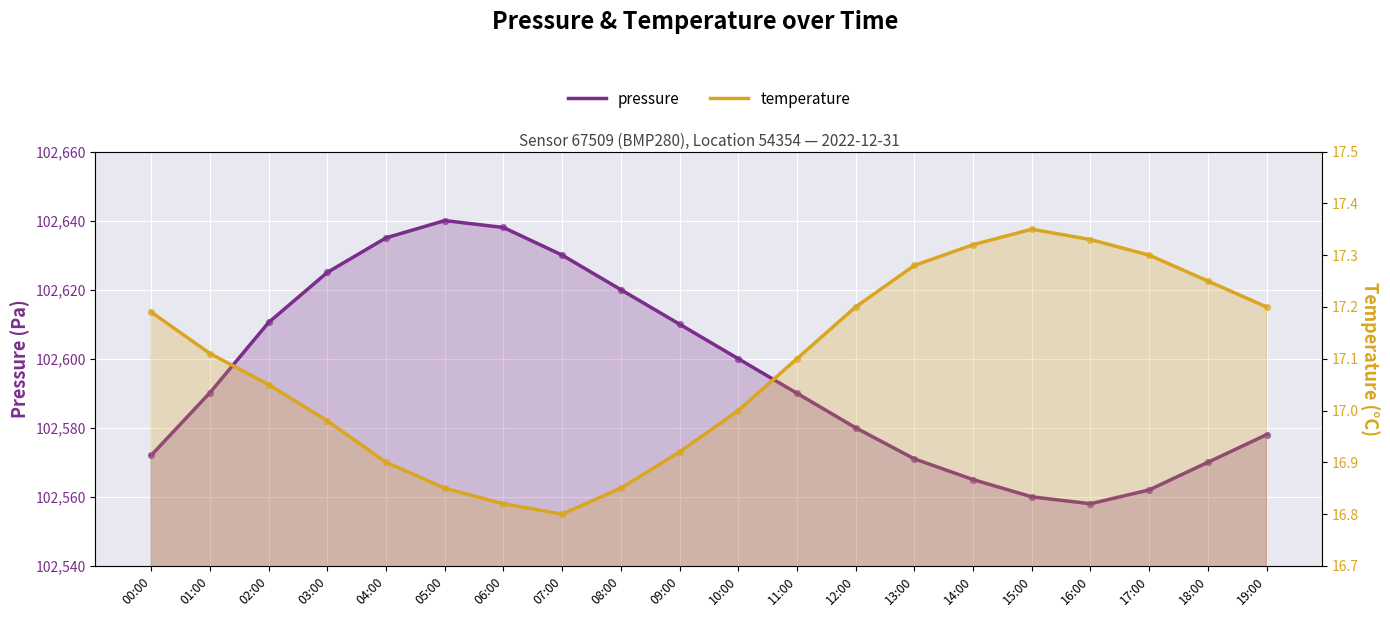

Which series contains the highest Y value?

pressure